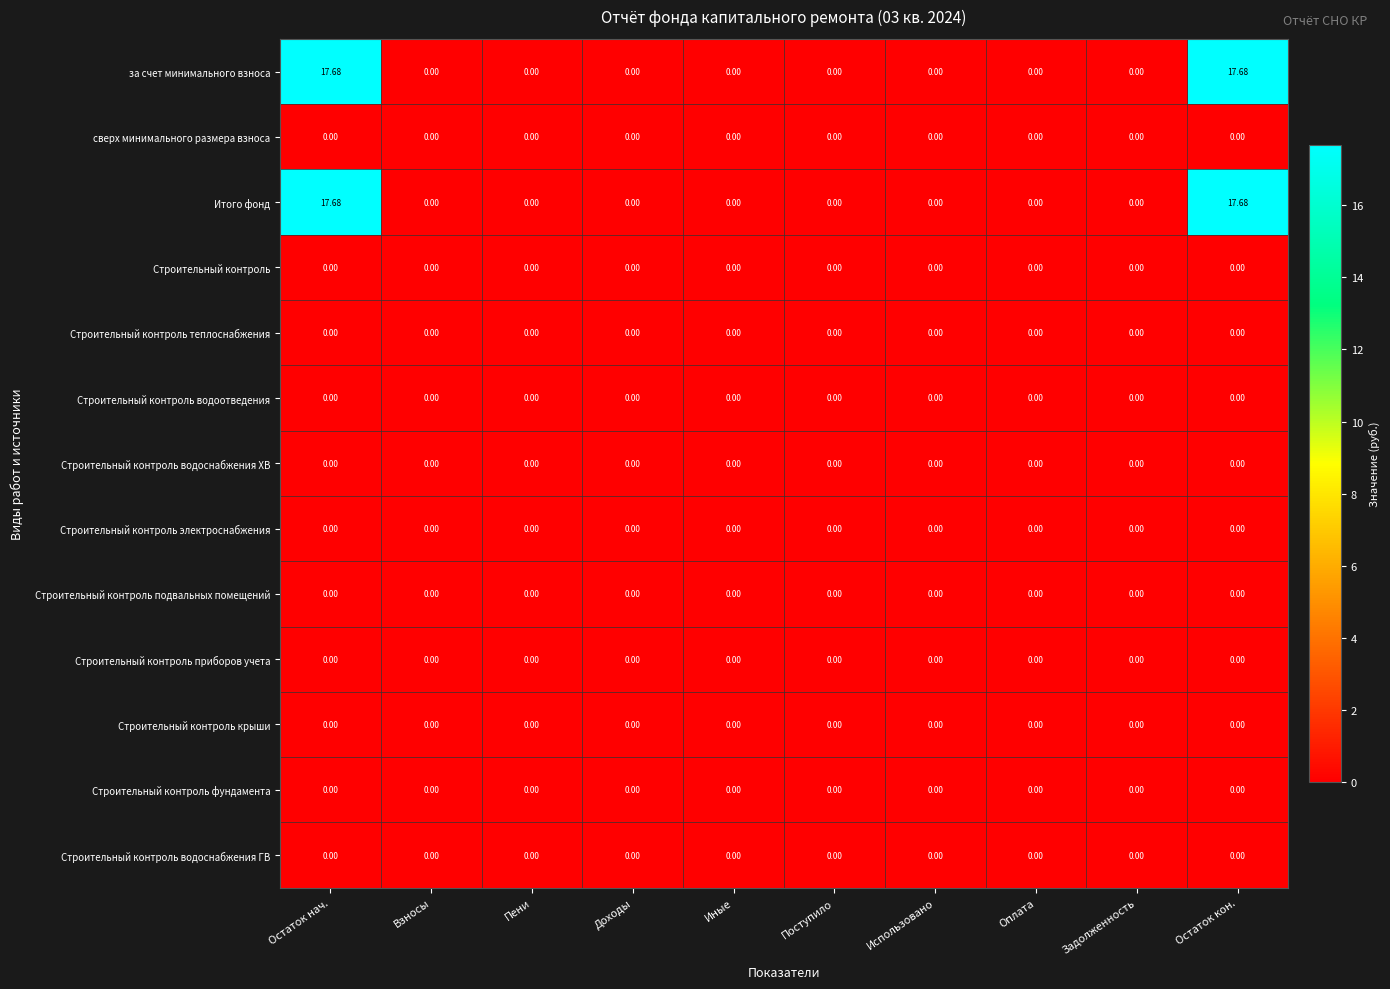

Which has a higher value, Доходы or Пени?

Доходы